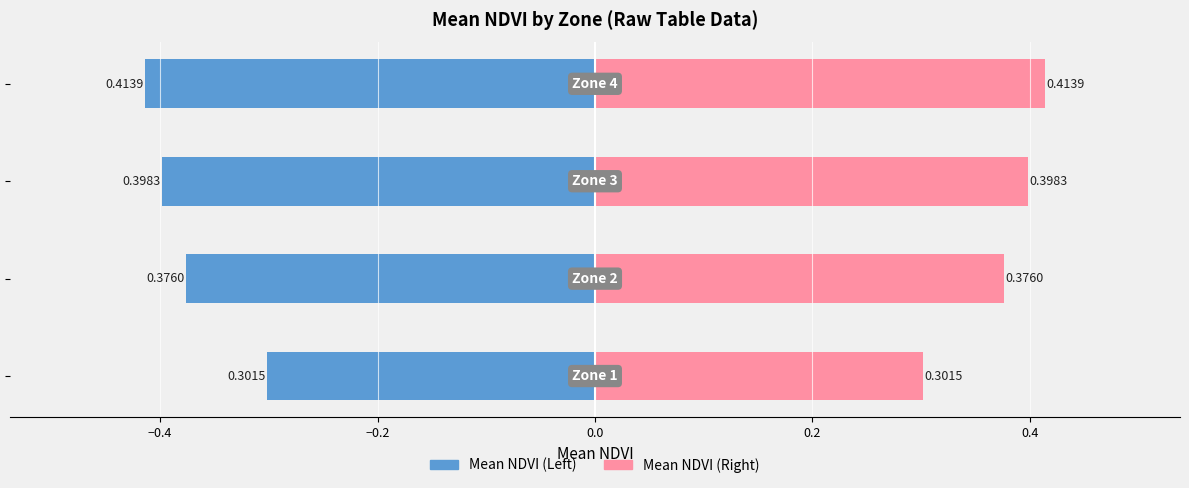

Reading left to right, transcribe all the data shown in this chart.

Mean NDVI (A): −0.6=-0.3	−0.4=-0.4	−0.2=-0.4	0.0=-0.4
Mean NDVI (B): −0.6=0.3	−0.4=0.4	−0.2=0.4	0.0=0.4